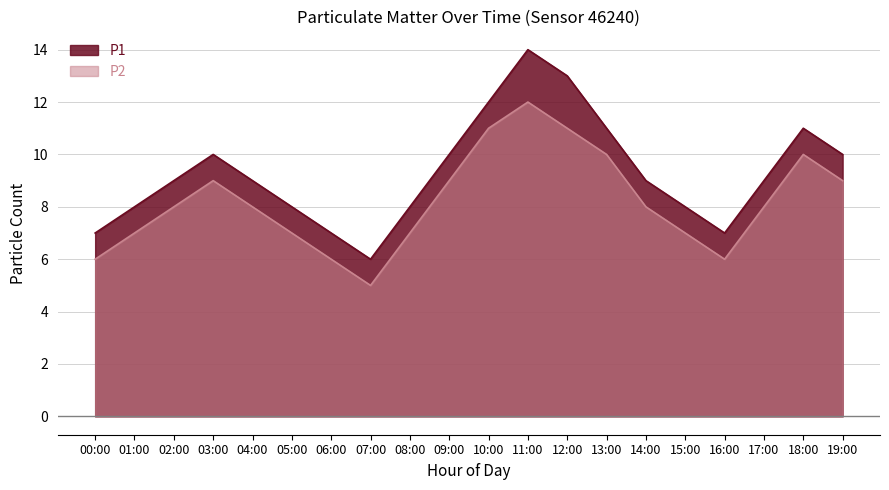

Is the value of P1 at 10:00 greater than the value of P2 at 13:00?

Yes